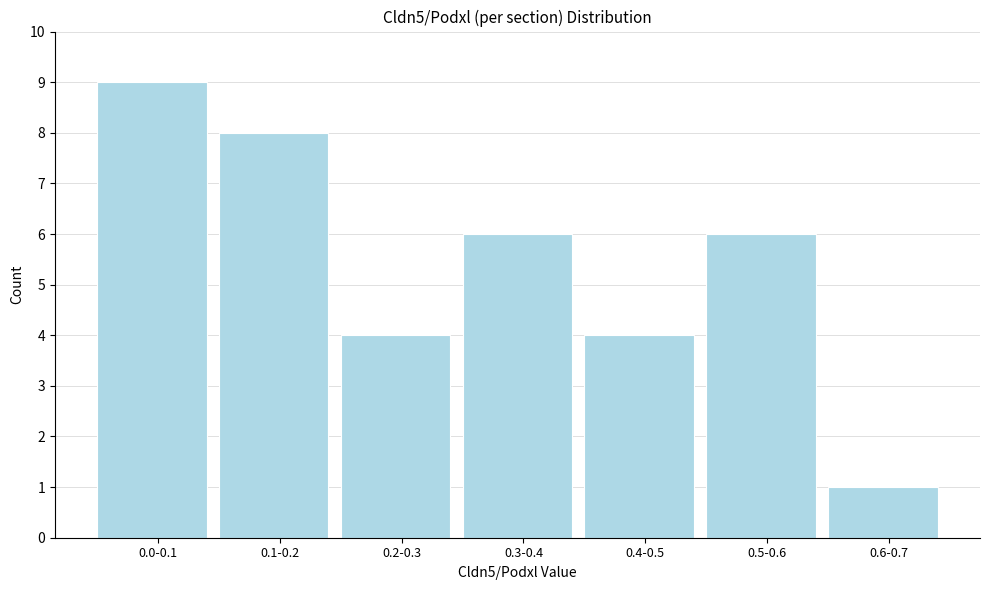

Reading left to right, what are all the values shown in this chart?

0.0-0.1=9	0.1-0.2=8	0.2-0.3=4	0.3-0.4=6	0.4-0.5=4	0.5-0.6=6	0.6-0.7=1